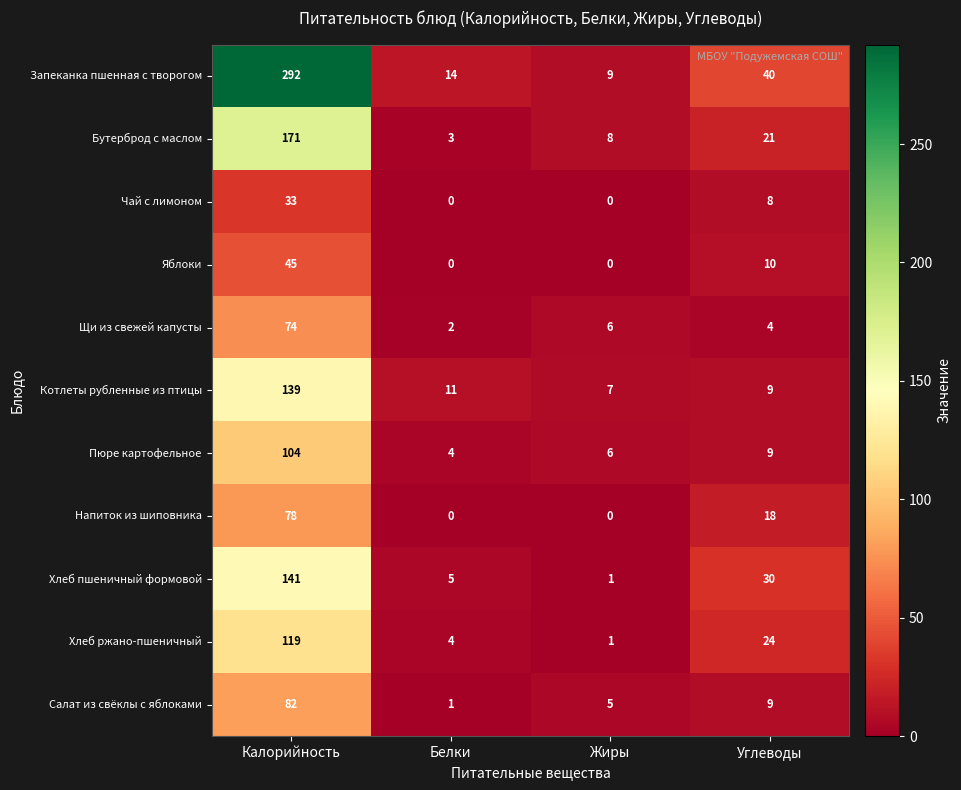

What is the difference between the Хлеб пшеничный формовой values at Жиры and Белки?

4